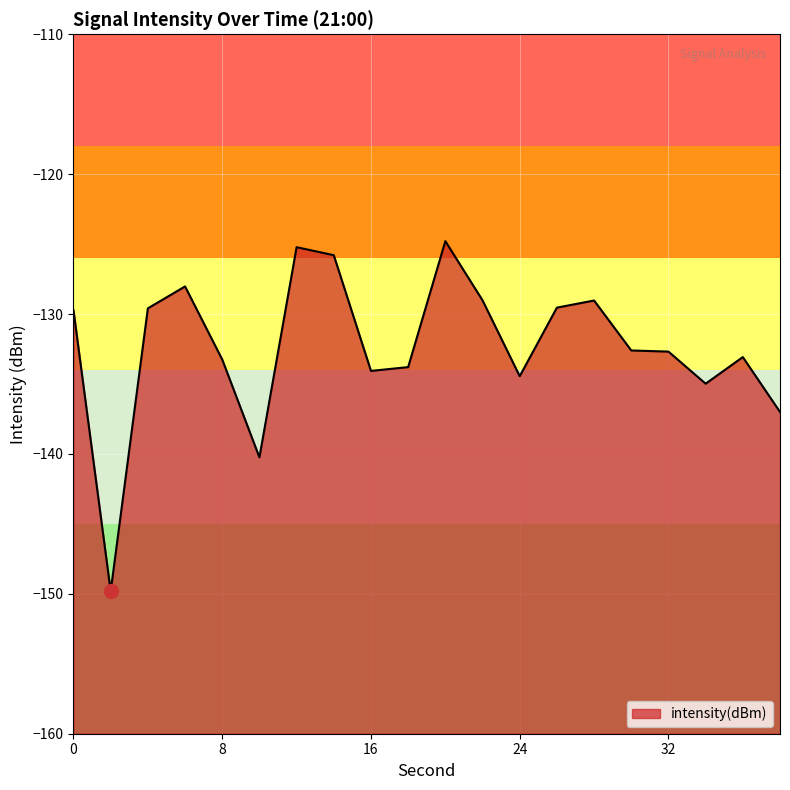

What is the value of the 17th point from the left?

-132.7